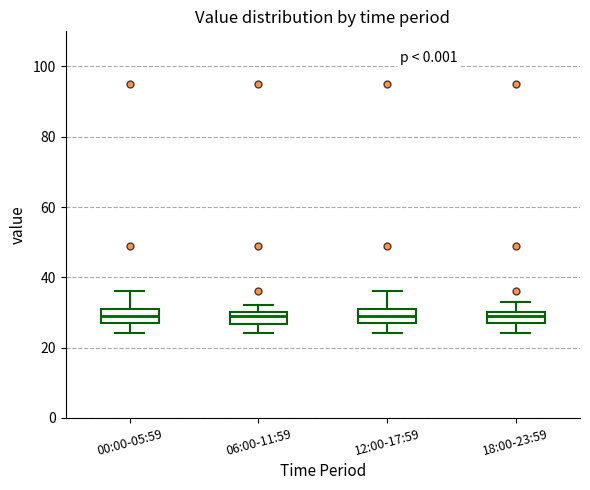

Where is the lower edge of the box for 18:00-23:59 on the y-axis? The values are not printed on the chart, so give them approximately, as read against the axis.

28